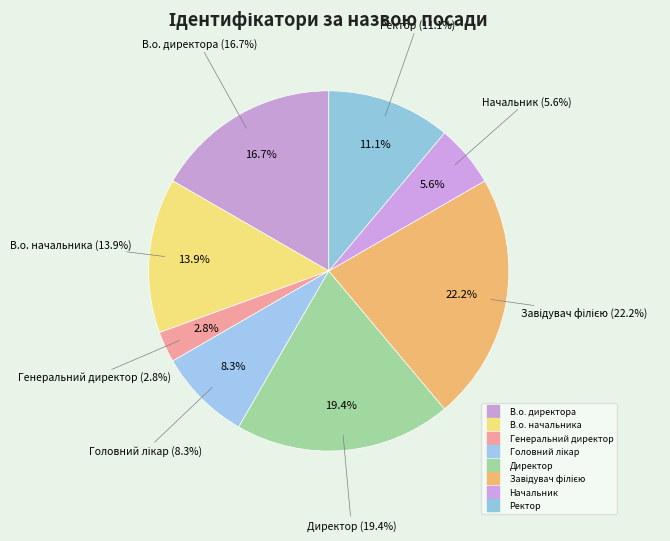

What percentage is the Завідувач філією slice, to the nearest percent?

22%